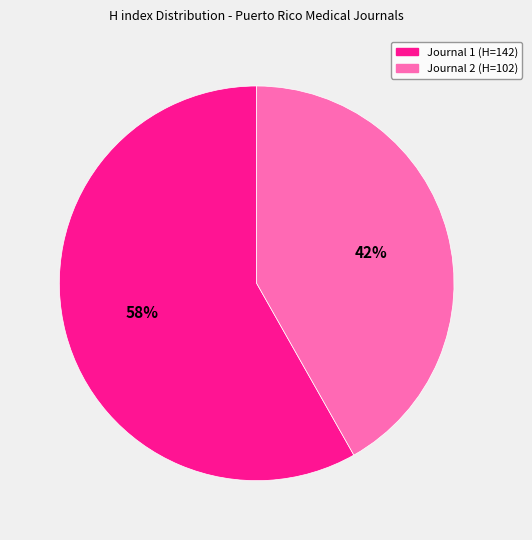

What is the smallest slice in the pie chart?

Journal 2 (H=102)